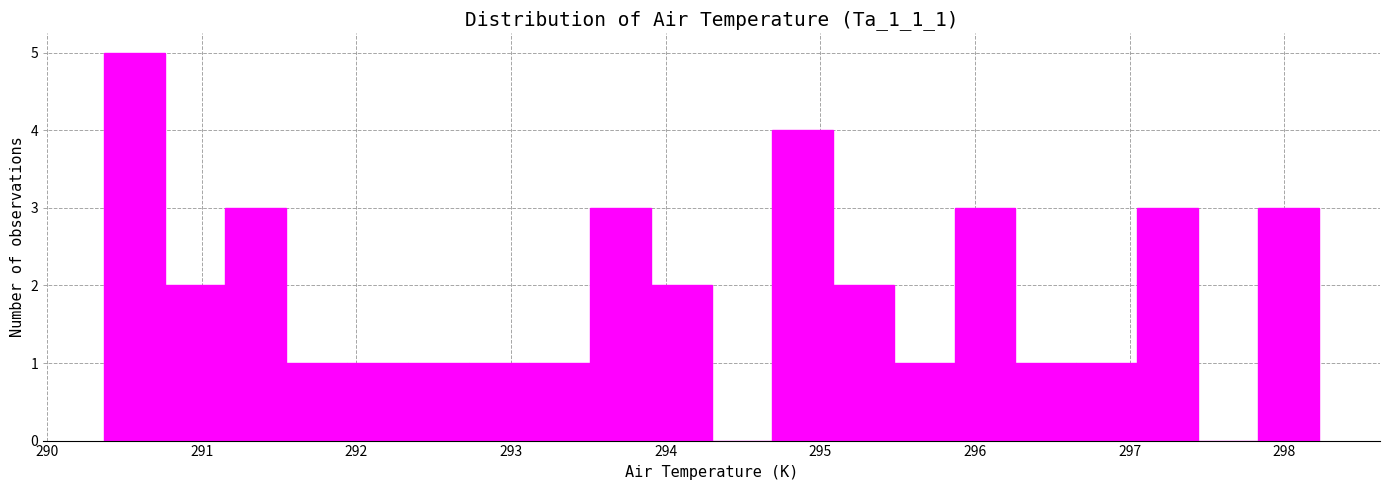

Read against the x-axis, roughly where is the centre of the tallest bar?

290.6